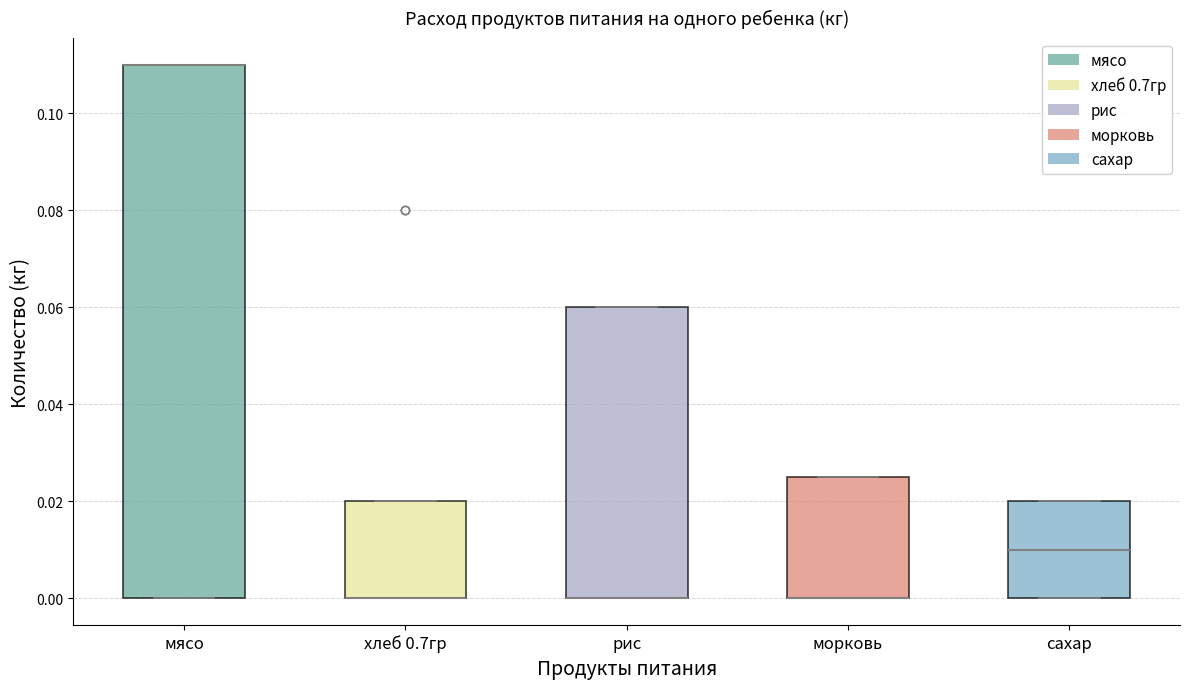

Reading left to right, transcribe this box plot: for each box, give where its median line is, the range the box spans, and where its two whiskers end, as read against the y-axis. The values are not printed on the chart, so give them approximately, as read against the axis.

мясо: median 0.110 (drawn on the box's upper edge), box 0.000 to 0.110, whiskers 0.000 to 0.110
хлеб 0.7гр: median 0.000 (drawn on the box's lower edge), box 0.000 to 0.020, whiskers 0.000 to 0.020
рис: median 0.000 (drawn on the box's lower edge), box 0.000 to 0.060, whiskers 0.000 to 0.060
морковь: median 0.000 (drawn on the box's lower edge), box 0.000 to 0.026, whiskers 0.000 to 0.026
сахар: median 0.010, box 0.000 to 0.020, whiskers 0.000 to 0.020